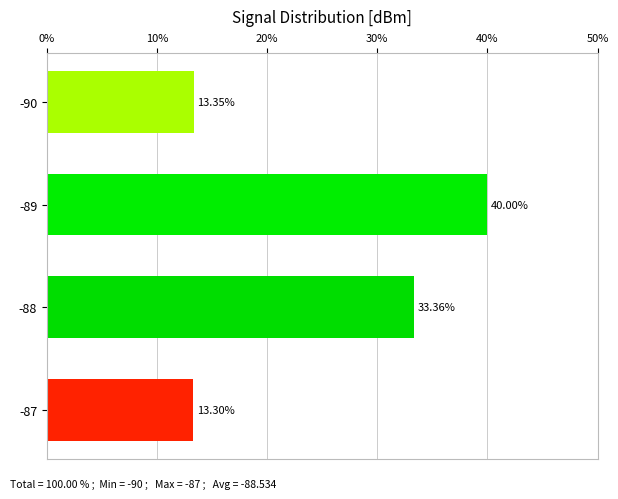

How many bars are there in total?

4